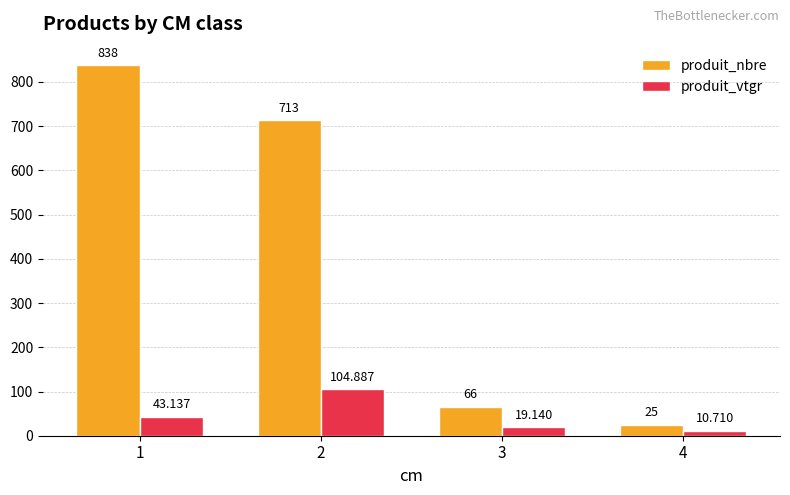

The value of produit_nbre at 2 is 204.5. True or false?

False